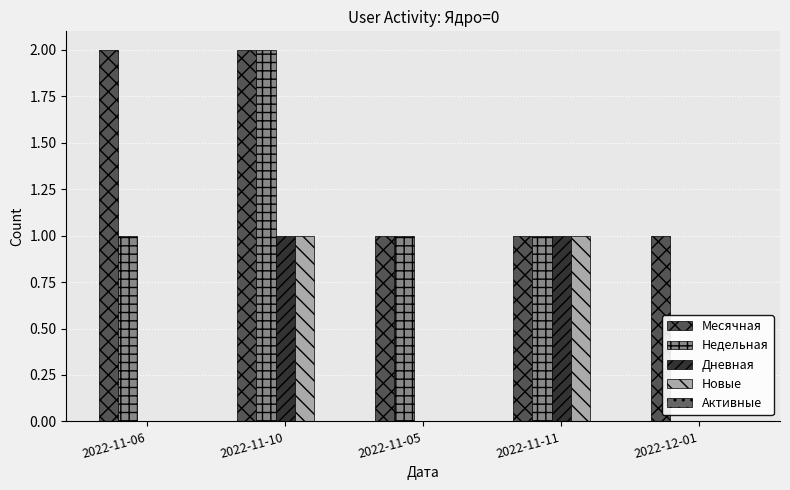

At which label does Недельная first exceed 1?

2022-11-10